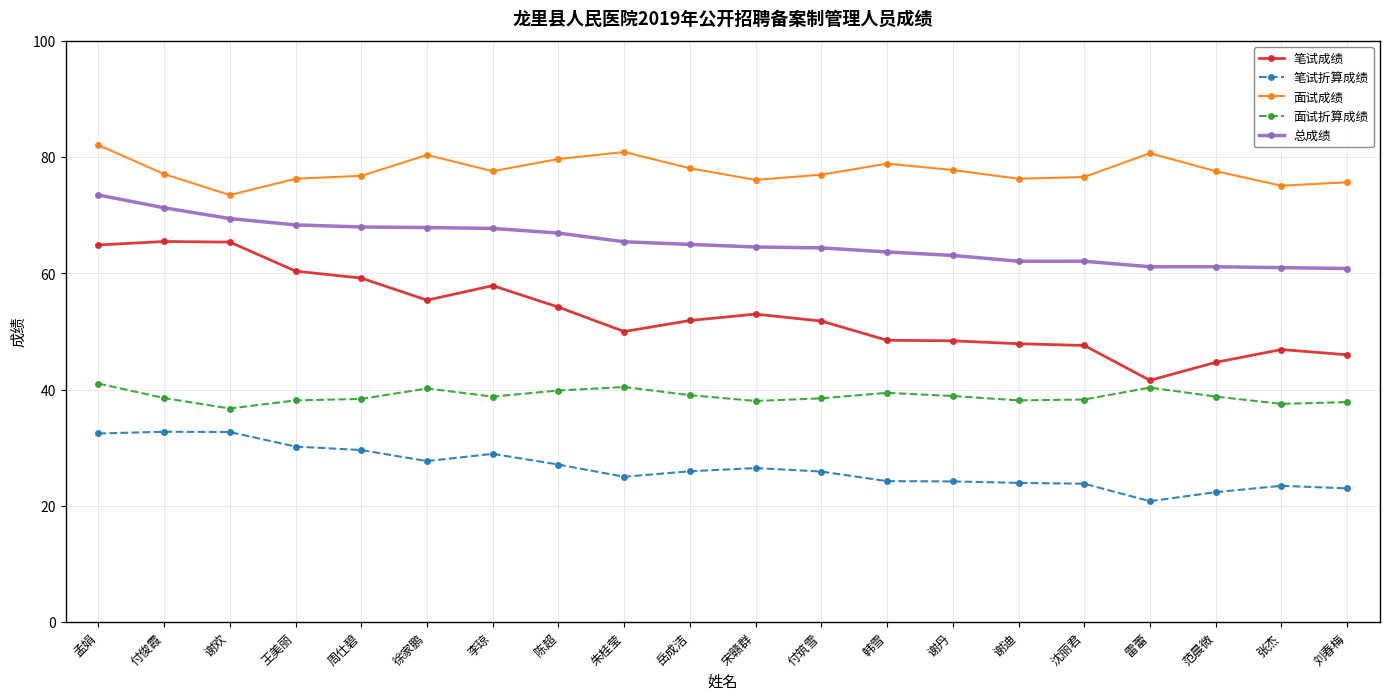

What is the highest value of the 面试成绩 series?

82.1